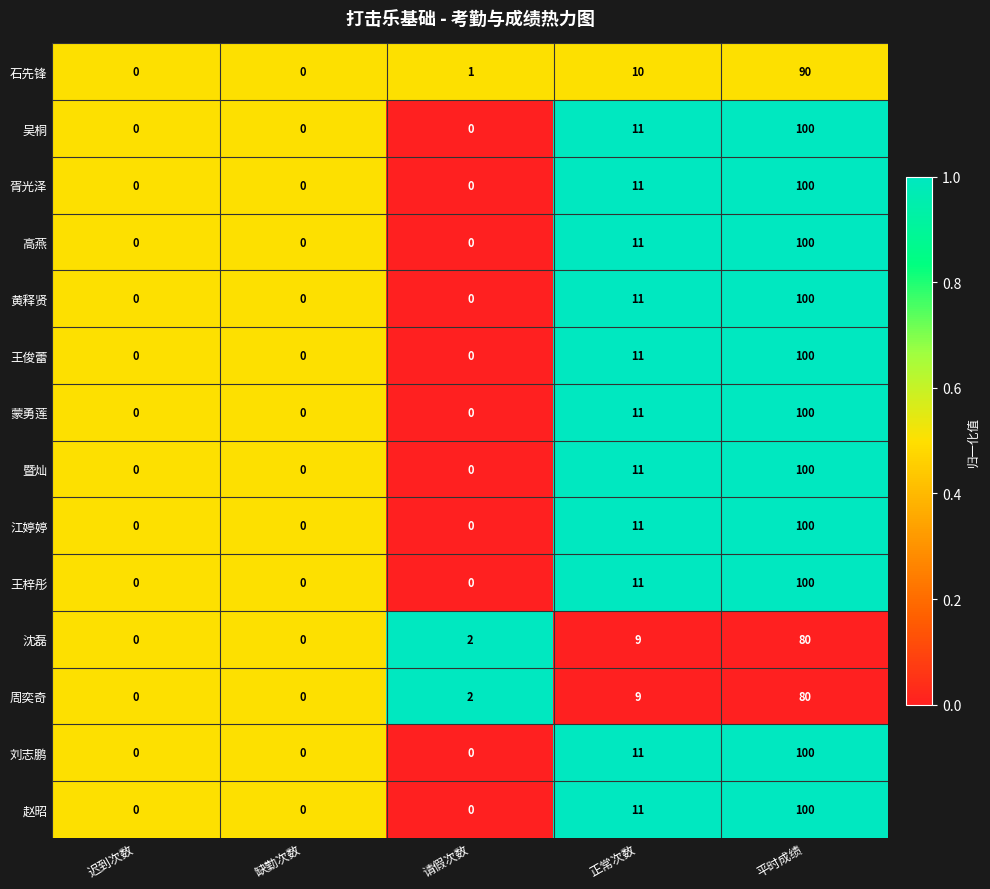

What is the difference between the second highest and minimum values in the 刘志鹏 series?

11